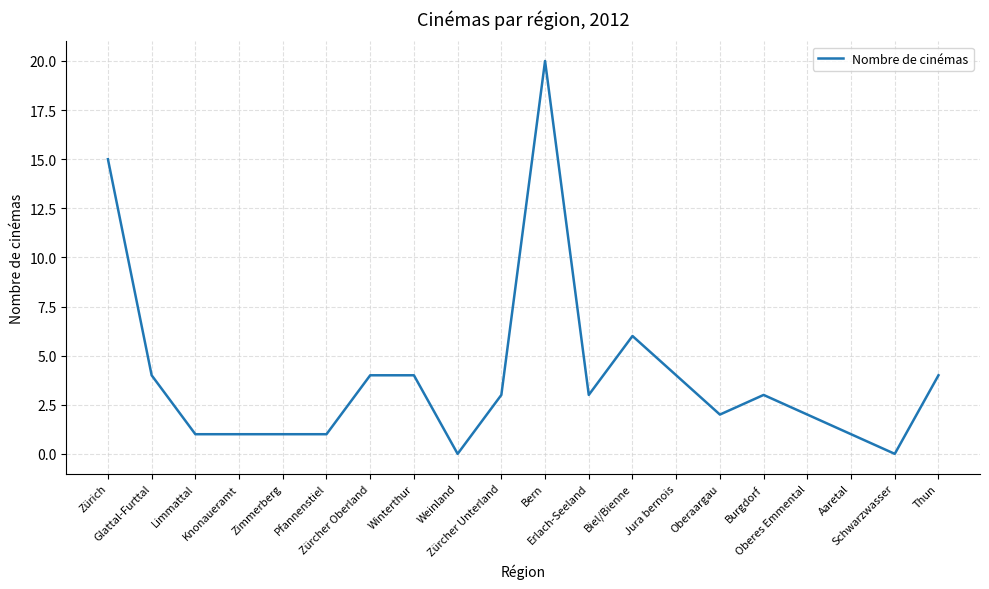

What is the change in value from Zürich to Glattal-Furttal?

-11